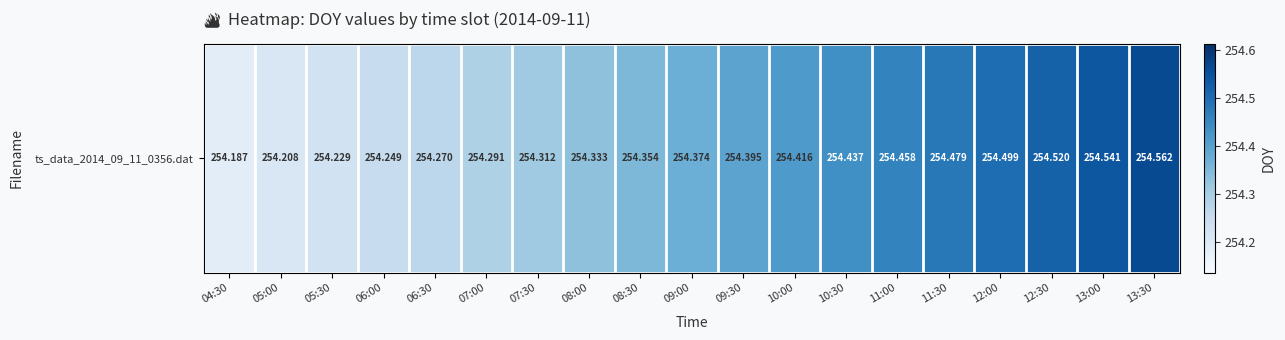

How many categories are shown in the chart?

19